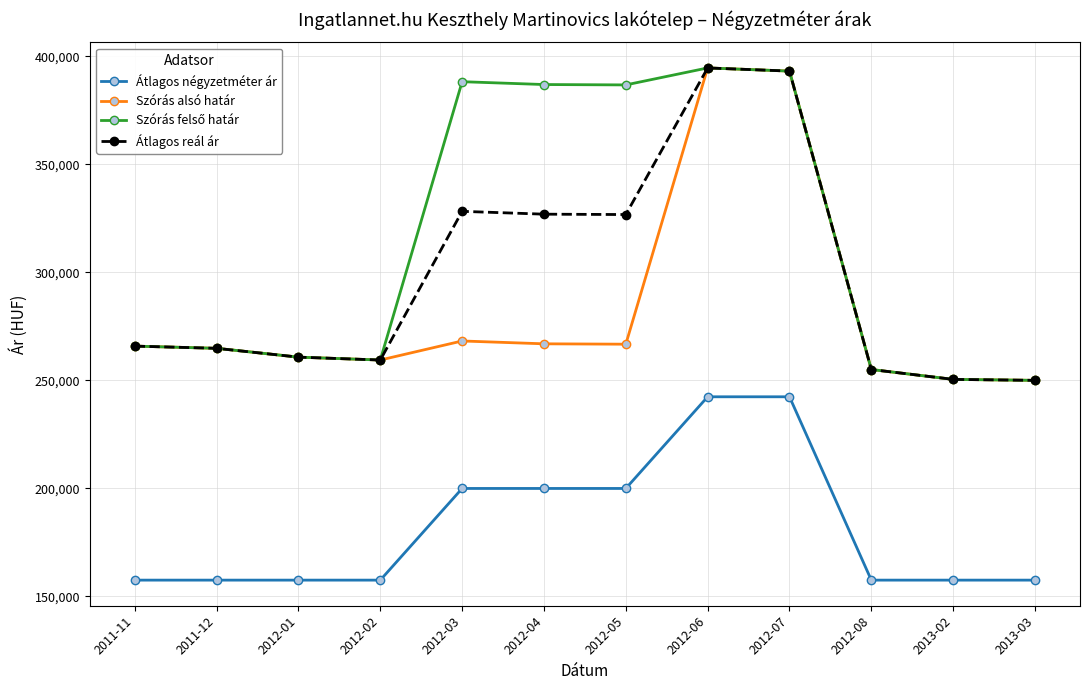

What is the smallest value displayed?

157500